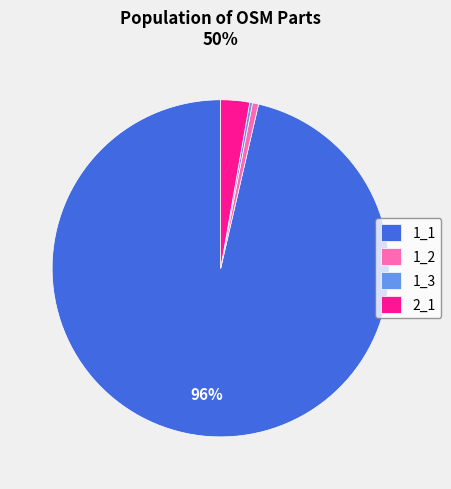

The 1_1 slice represents 92% of the pie. True or false?

False